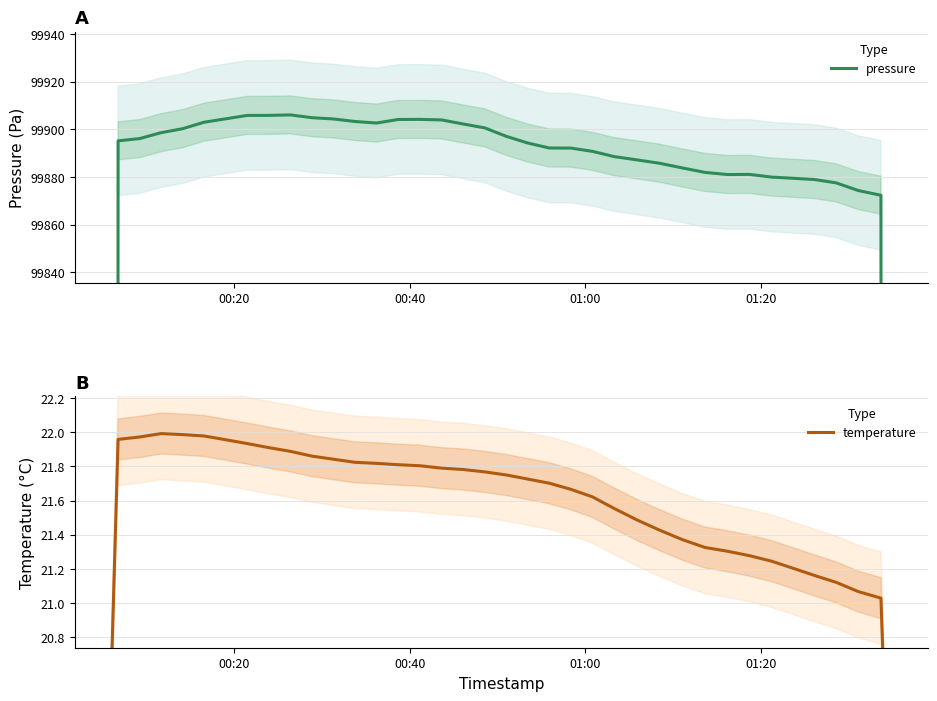

True or false: pressure has a value of 168768.6 at 14.

False